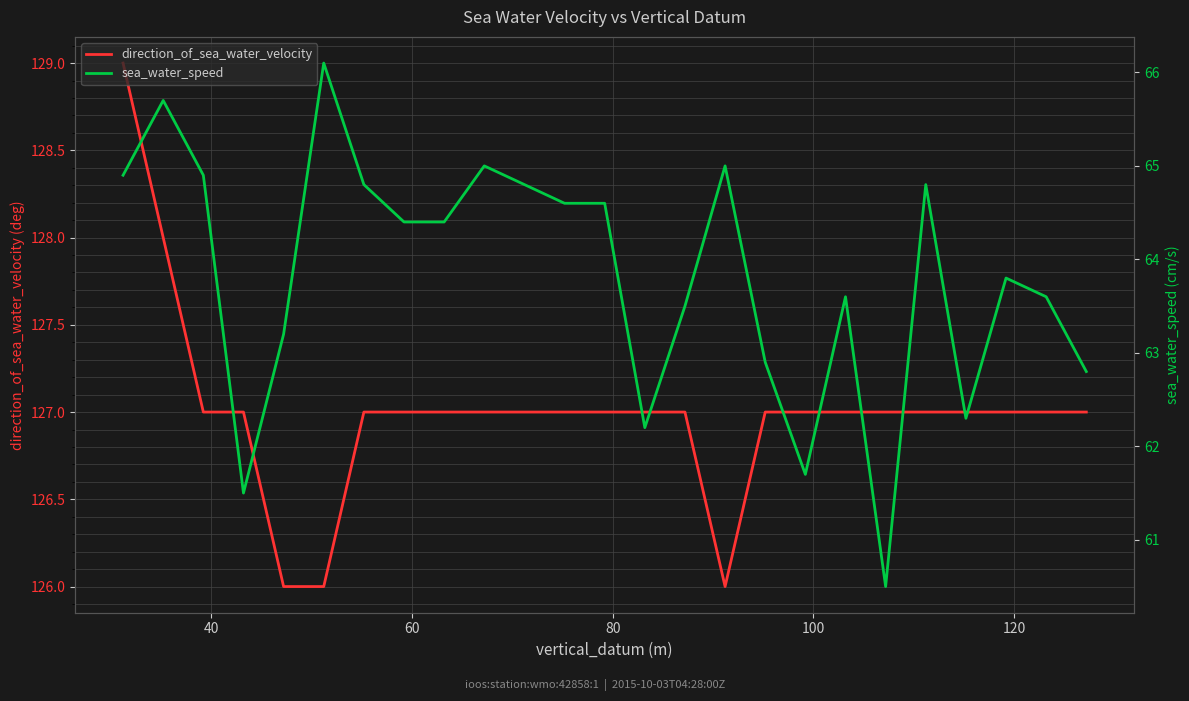

In sea_water_speed, how many points are lower than both neighbors (excluding endpoints)?

5